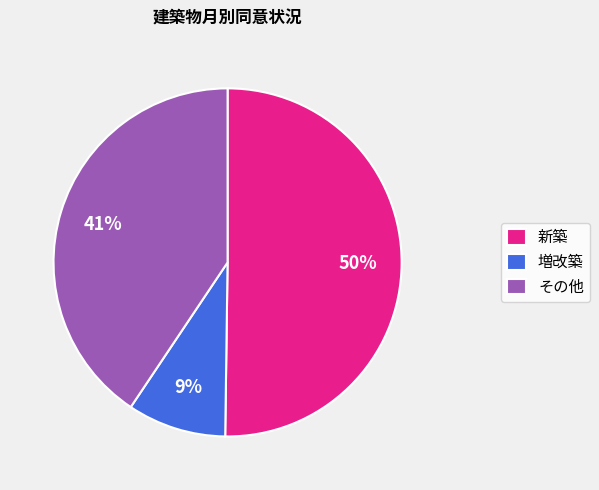

Which slice is the smallest?

増改築